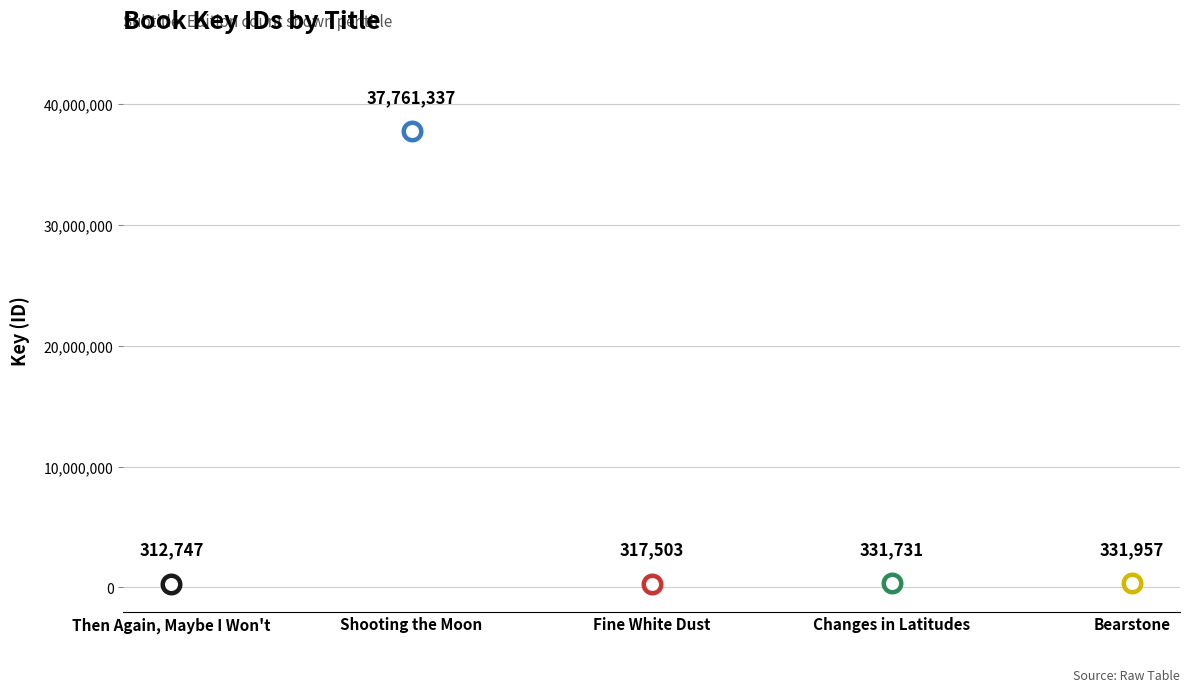

Between Then Again, Maybe I Won't and Fine White Dust, which is larger?

Fine White Dust